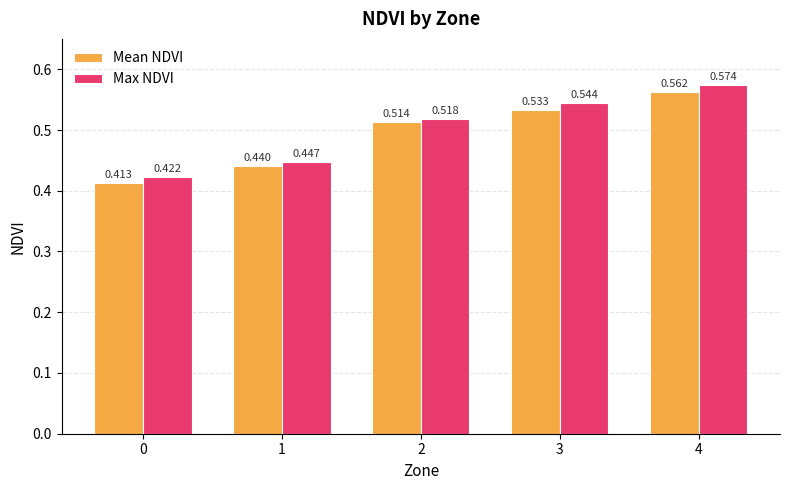

List the series in order of their peak value, lowest first.

Mean NDVI, Max NDVI